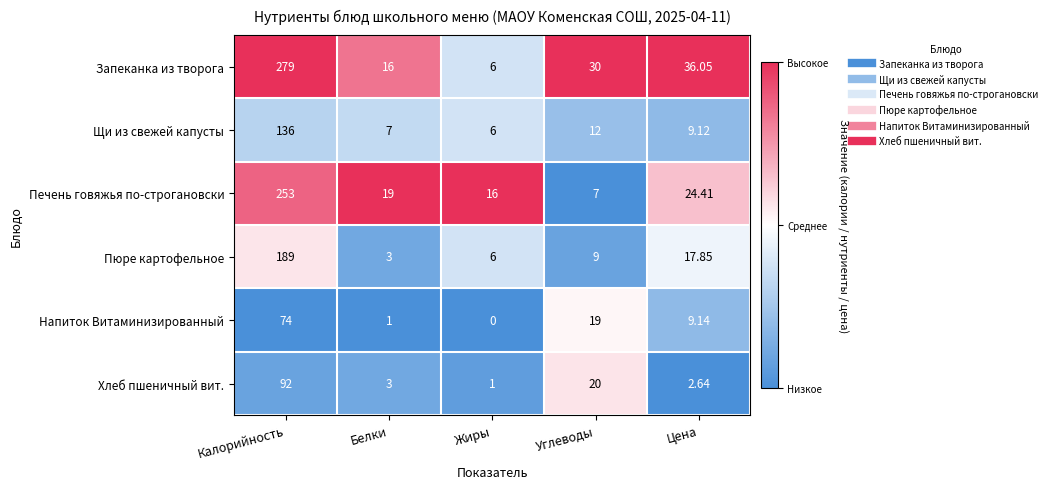

Which series has the widest spread of values?

Запеканка из творога